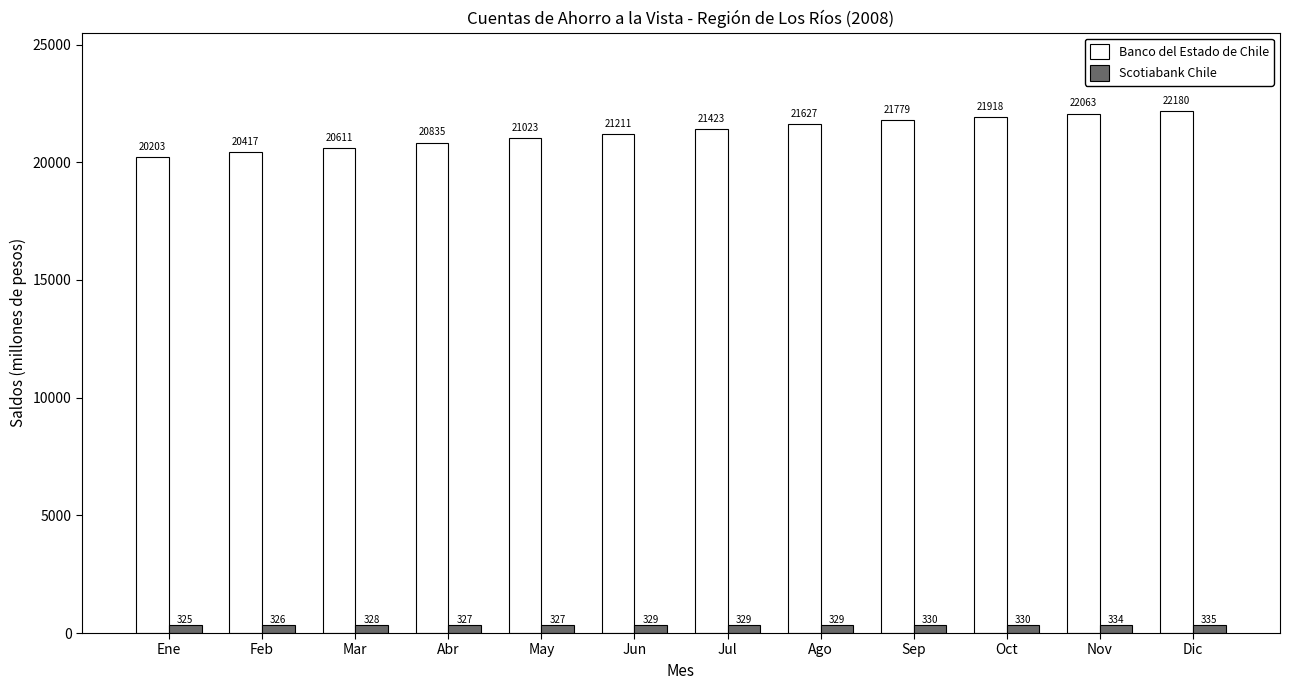

What value does the Banco del Estado de Chile series have at Feb?

20417